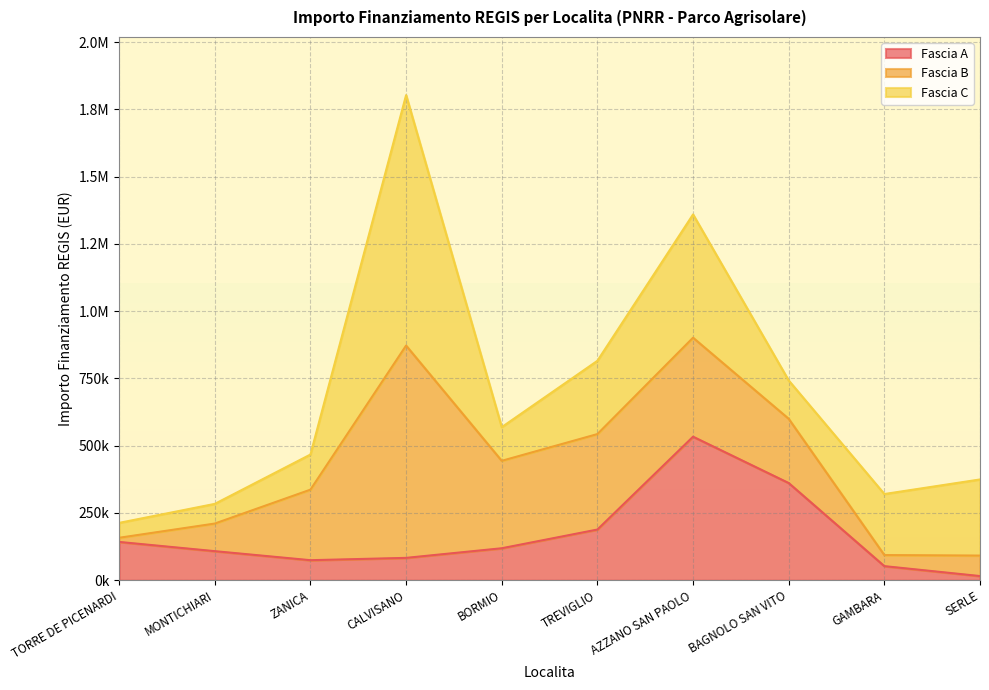

Between BORMIO and AZZANO SAN PAOLO, which series saw the biggest shift?

Fascia A